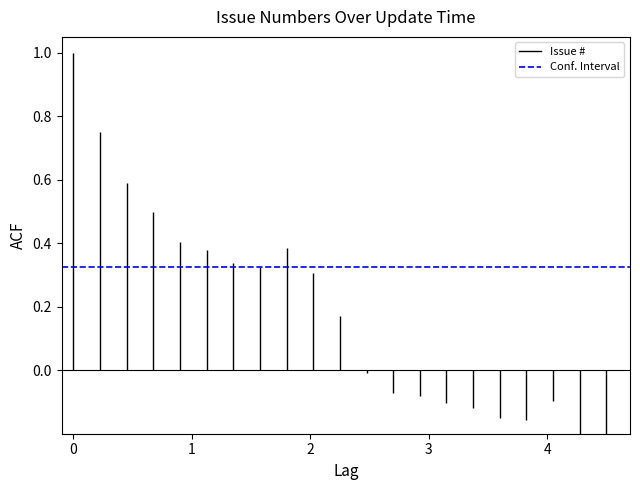

Is it true that Conf. Interval (-) equals -0.2 at 1?

False